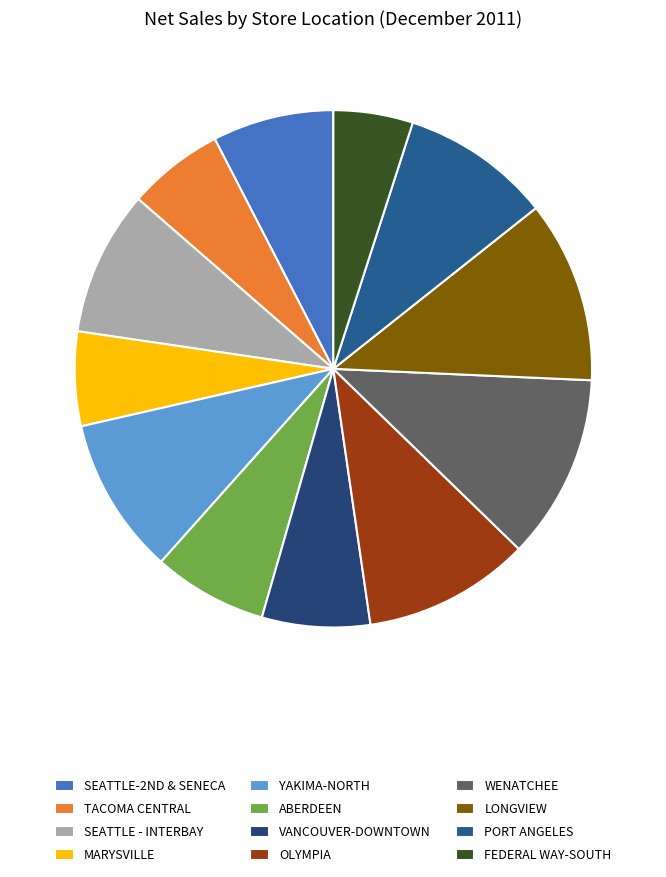

How many slices are in this pie chart?

12